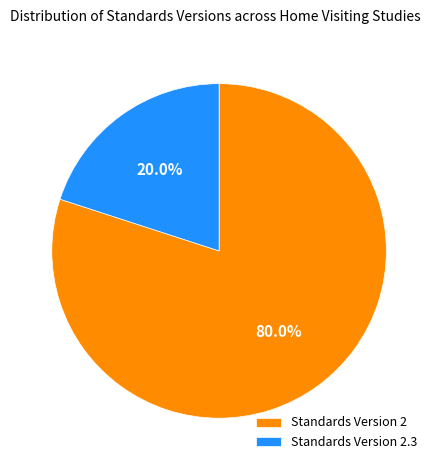

Combined, do Standards Version 2.3 and Standards Version 2 account for over 50%?

Yes